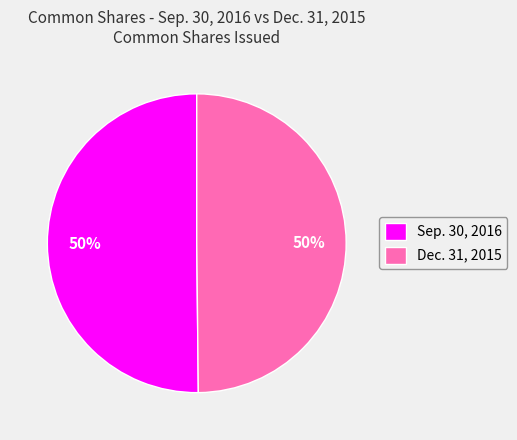

True or false: Sep. 30, 2016 accounts for 60% of the total.

False